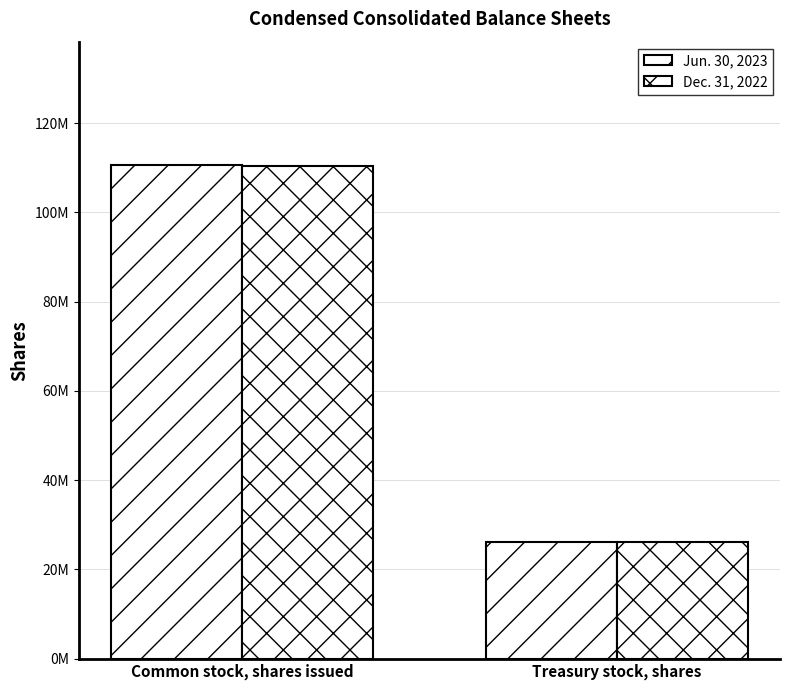

Reading left to right, extract all data points from this chart.

Jun. 30, 2023: Common stock, shares issued=110600000	Treasury stock, shares=26200000
Dec. 31, 2022: Common stock, shares issued=110400000	Treasury stock, shares=26200000